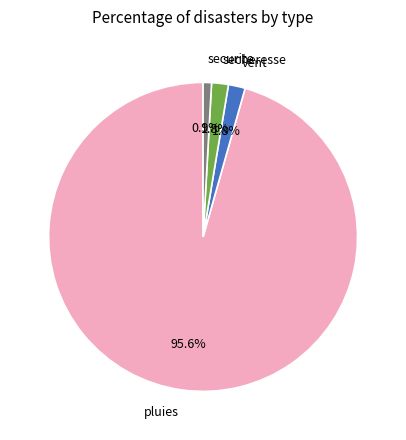

What percentage is the secheresse slice, to the nearest percent?

2%